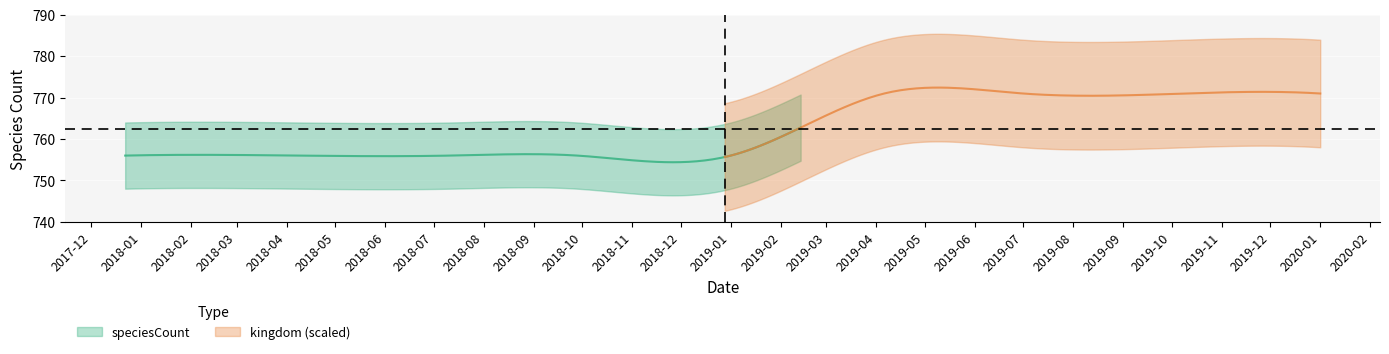

Count the speciesCount values in the range 756 to 771.

9